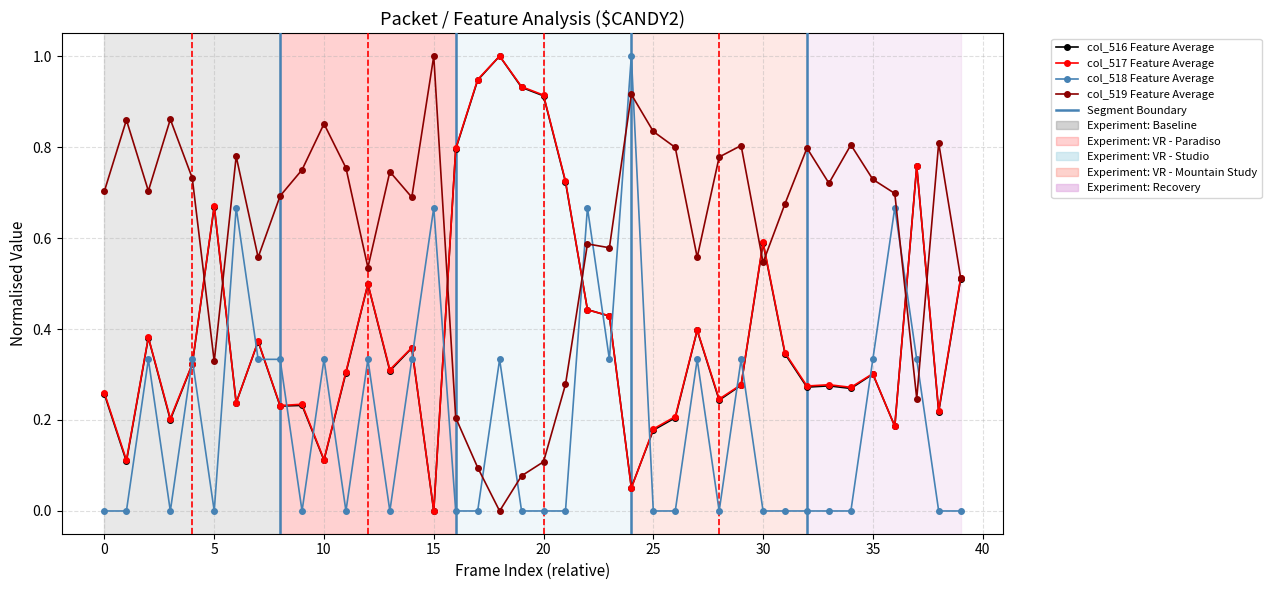

How many data points in col_517 Feature Average are above 0?

39